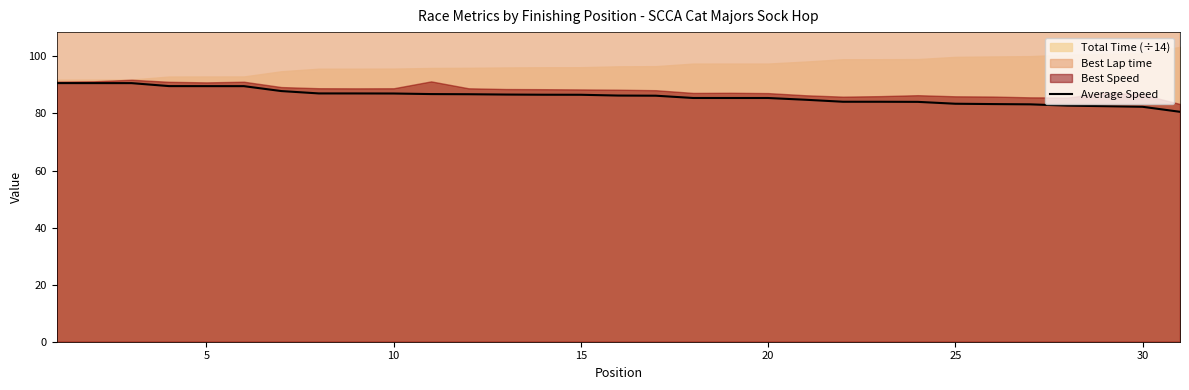

What is the average value?

86.0